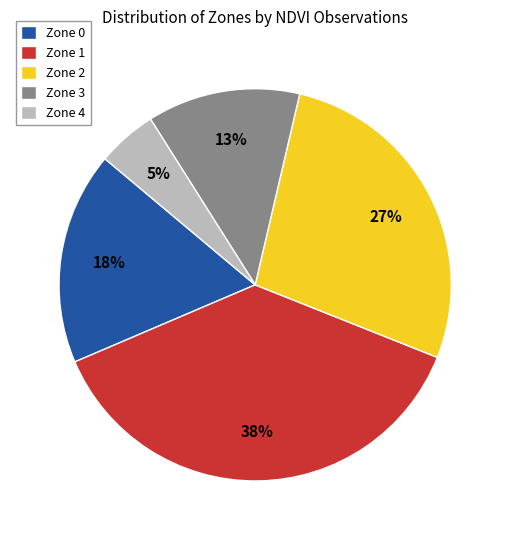

To the nearest percent, what percentage of the pie is Zone 4?

5%